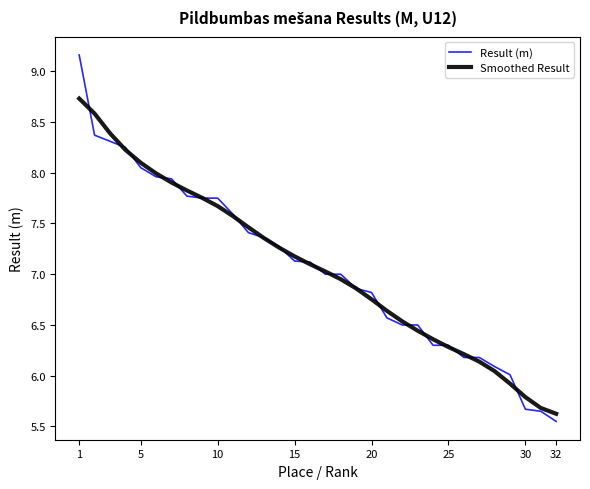

Which series has the largest range (max minus min)?

Result (m)